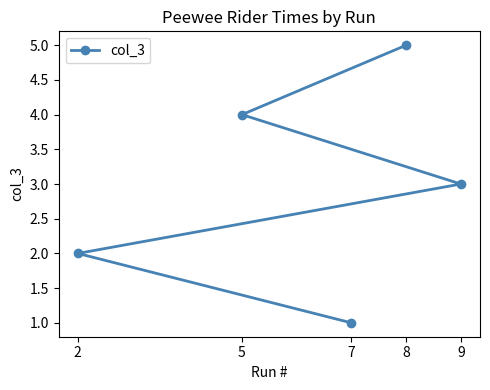

Count the number of categories in the chart.

5